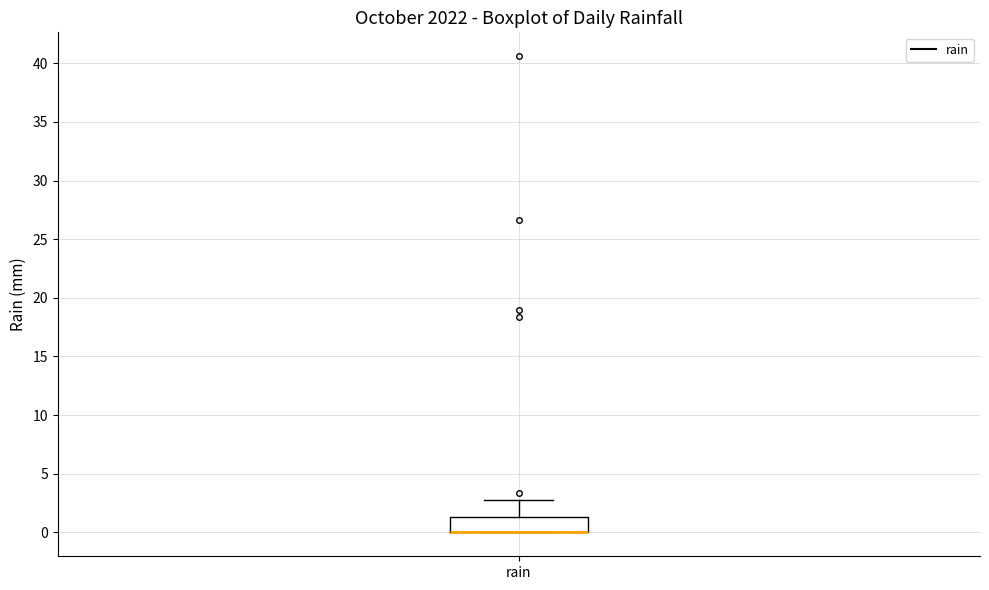

Where does the upper whisker of the box for rain end on the y-axis? The values are not printed on the chart, so give them approximately, as read against the axis.

3.0